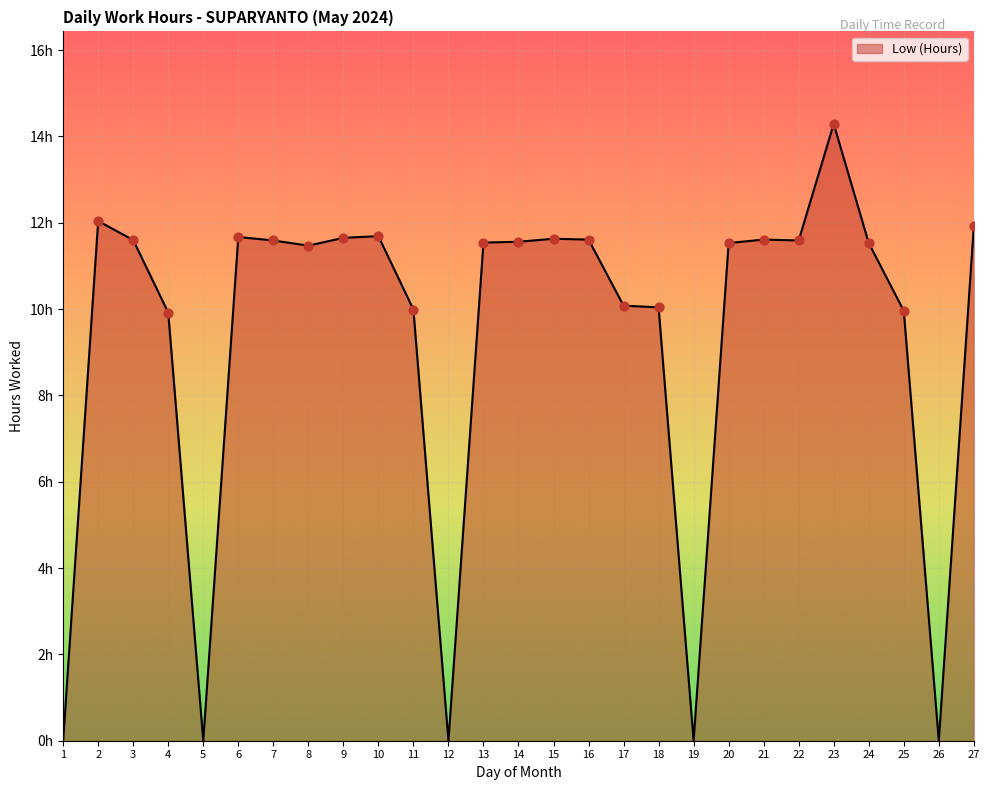

Does the chart have visible grid lines?

Yes